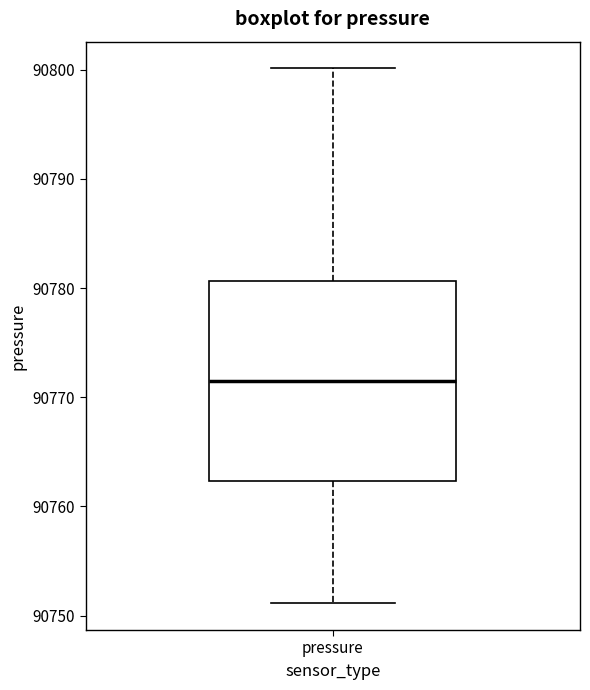

Transcribe this box plot: give where the median line is, the range the box spans, and where the two whiskers end, as read against the y-axis. The values are not printed on the chart, so give them approximately, as read against the axis.

median 90772, box 90762 to 90781, whiskers 90751 to 90800